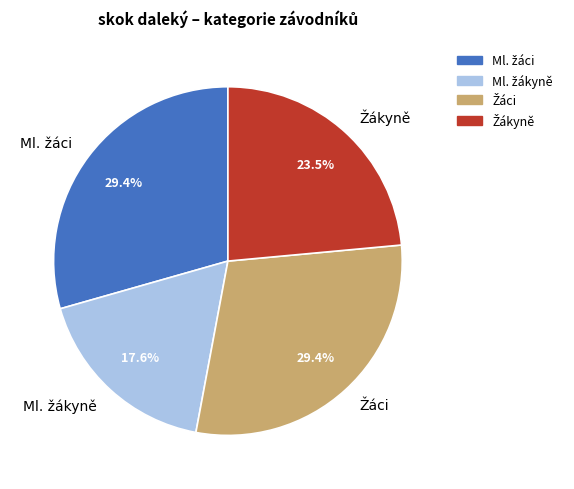

How many slices are in this pie chart?

4